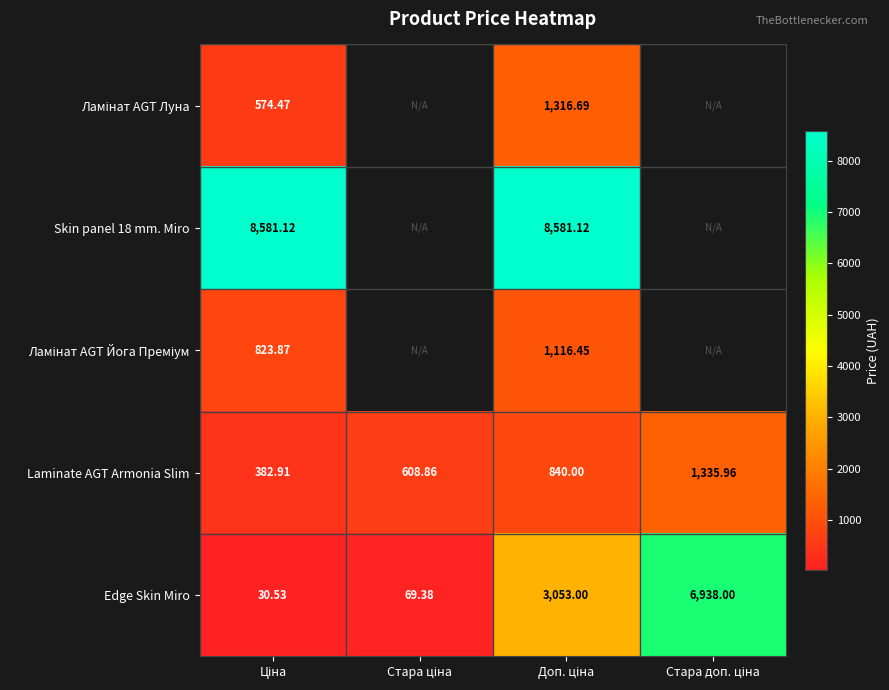

At how many categories does at least one series exceed 7261?

2